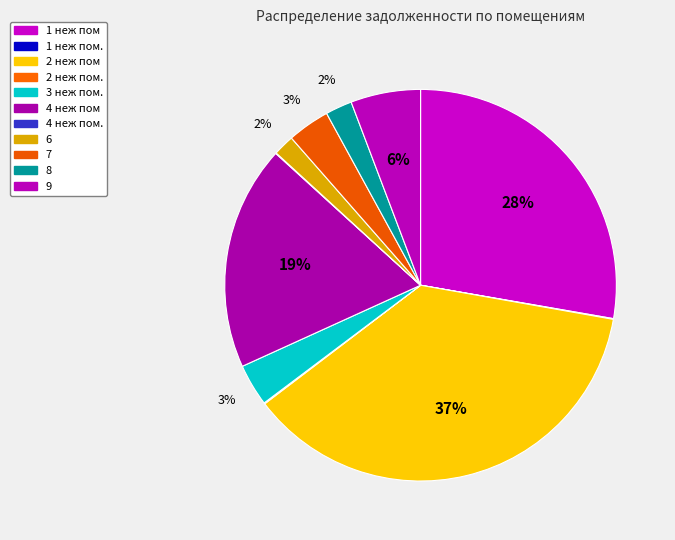

How many slices are in this pie chart?

11